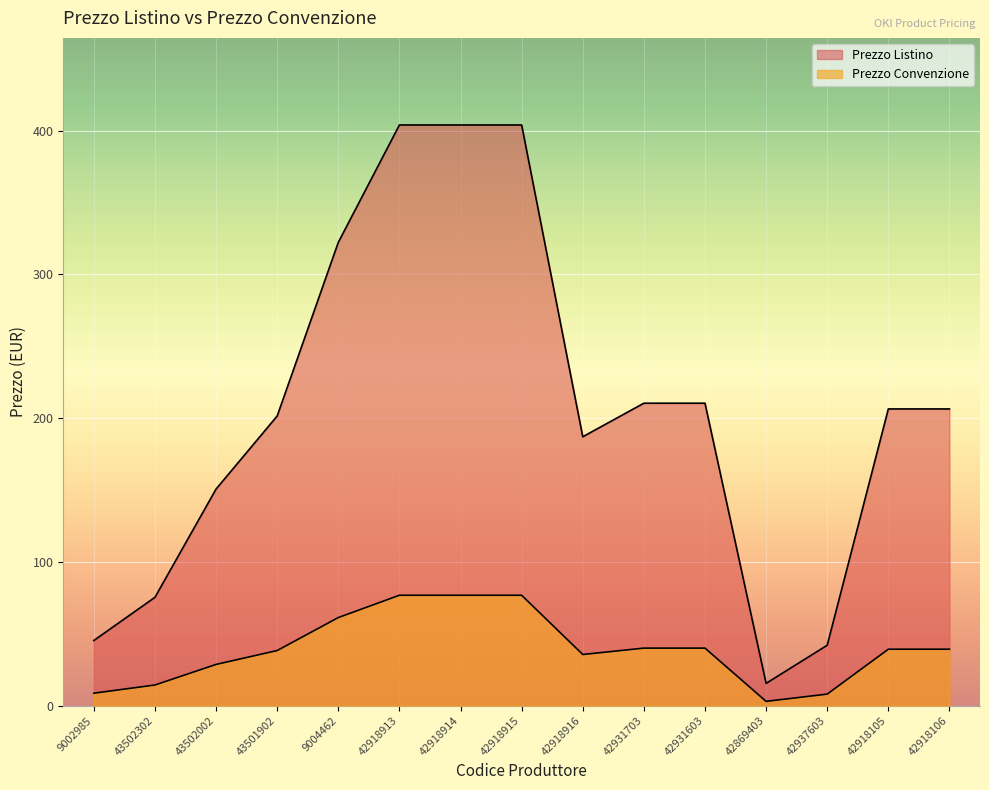

At which category does Prezzo Convenzione reach its first local valley?

42918916